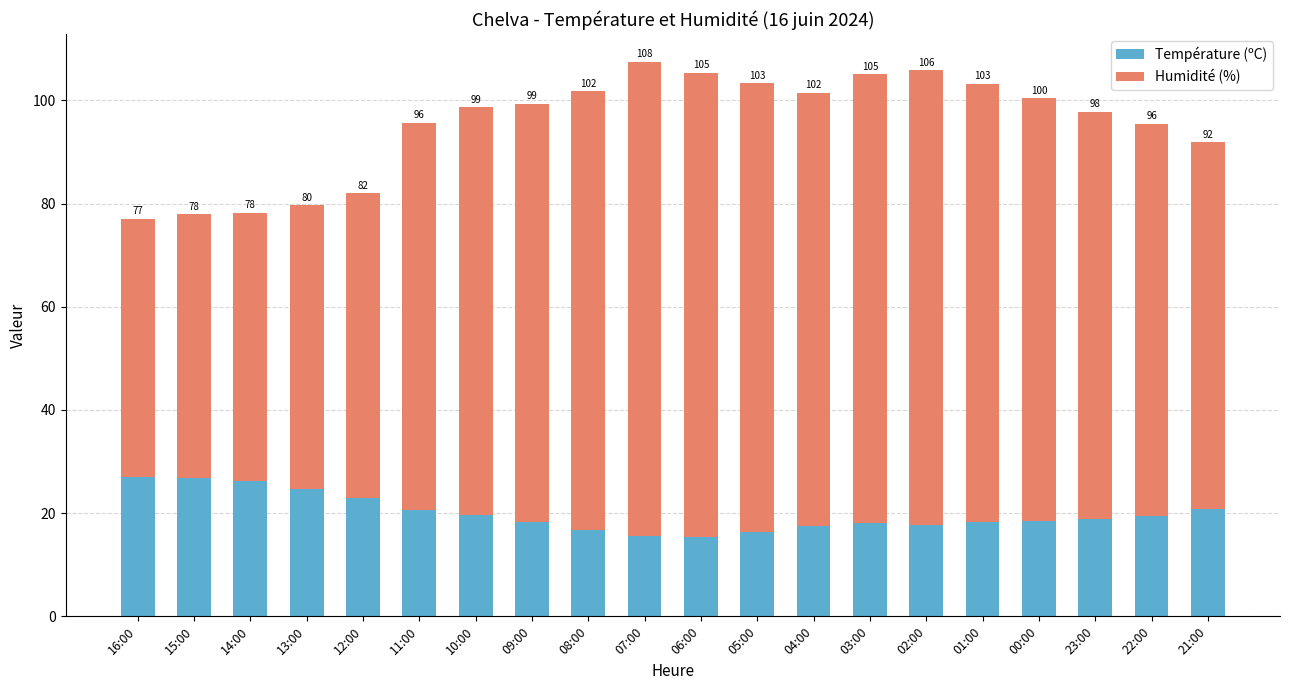

Is it true that Humidité (%) equals 143.2 at 01:00?

False